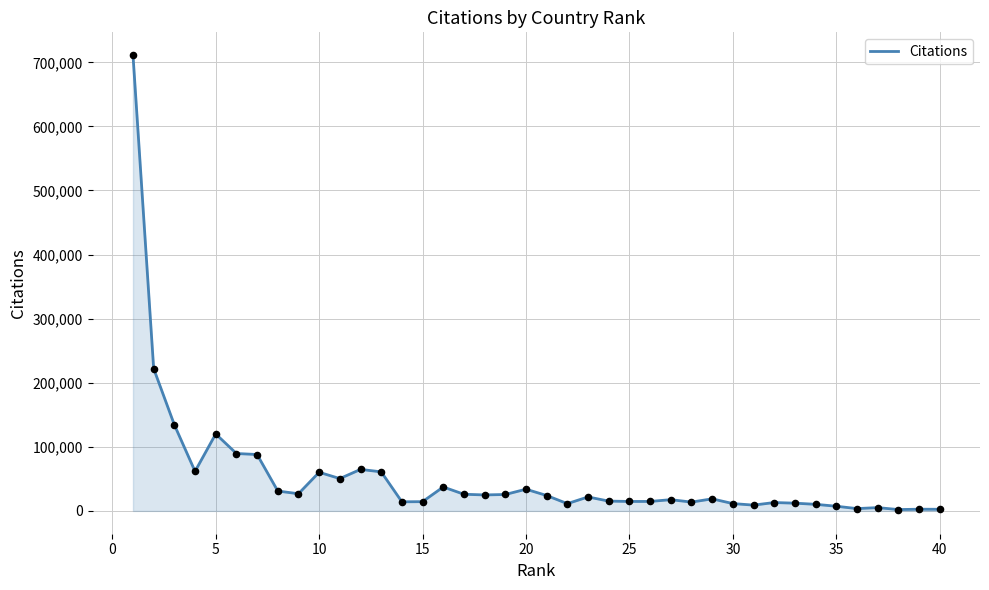

What is the maximum value shown in the chart?

711213